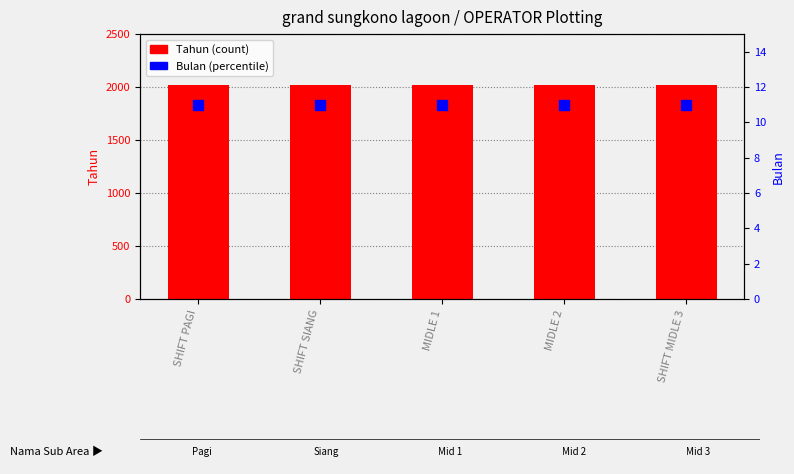

Which series contains the lowest Y value?

Bulan (percentile)